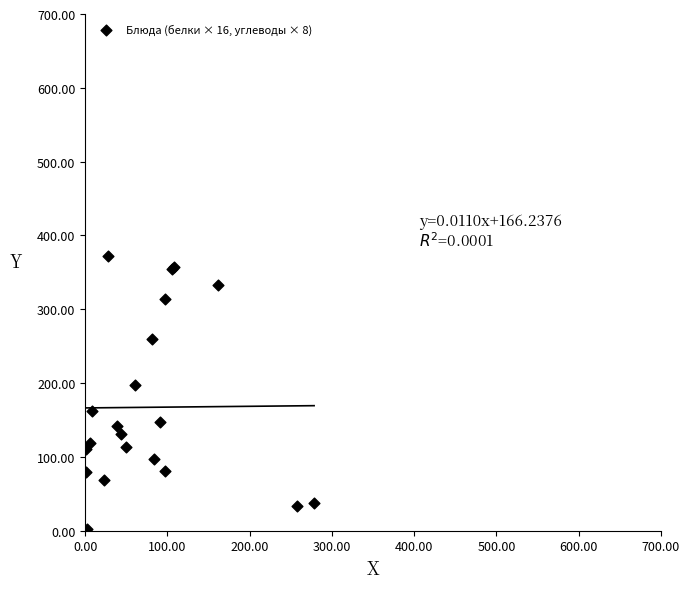

What Y value in the scatter plot is closest to 186?

196.8